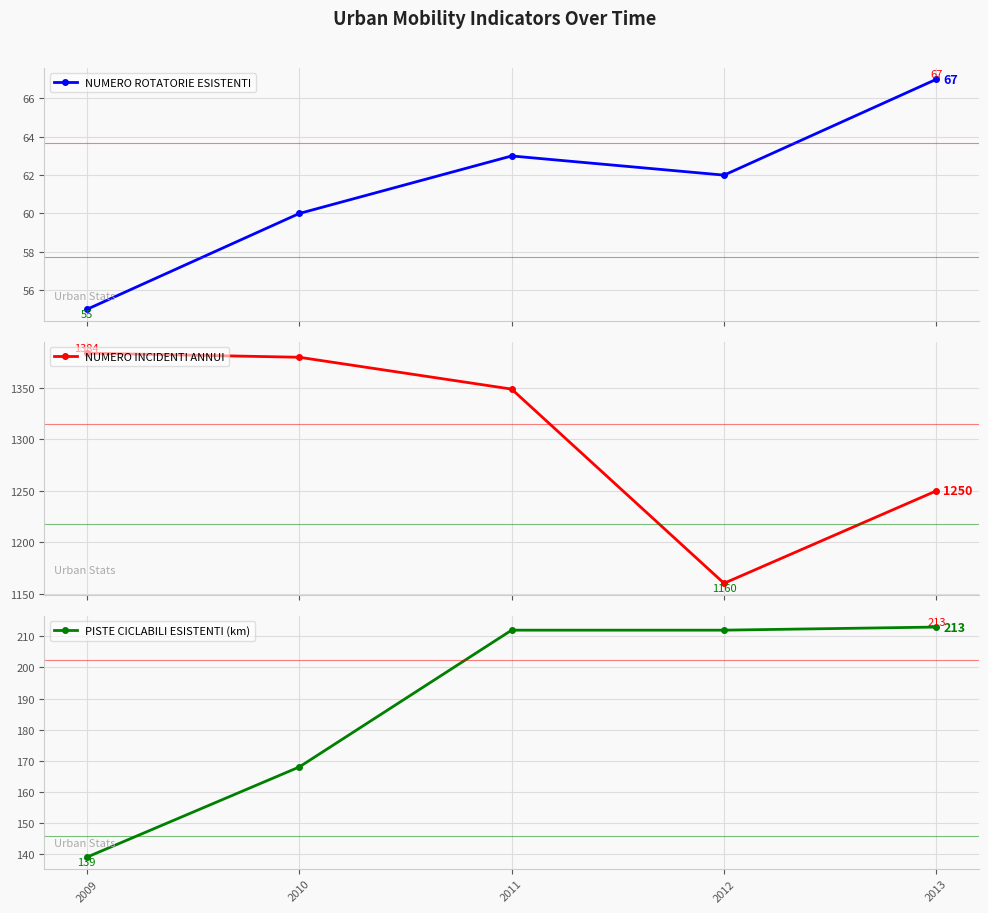

Where is NUMERO ROTATORIE ESISTENTI nearest to the value 61?

2010